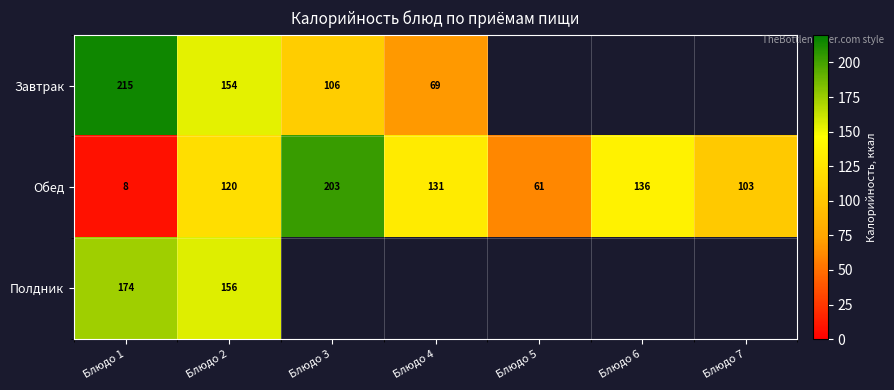

Is the value of Завтрак at Блюдо 2 greater than the value of Обед at Блюдо 4?

Yes